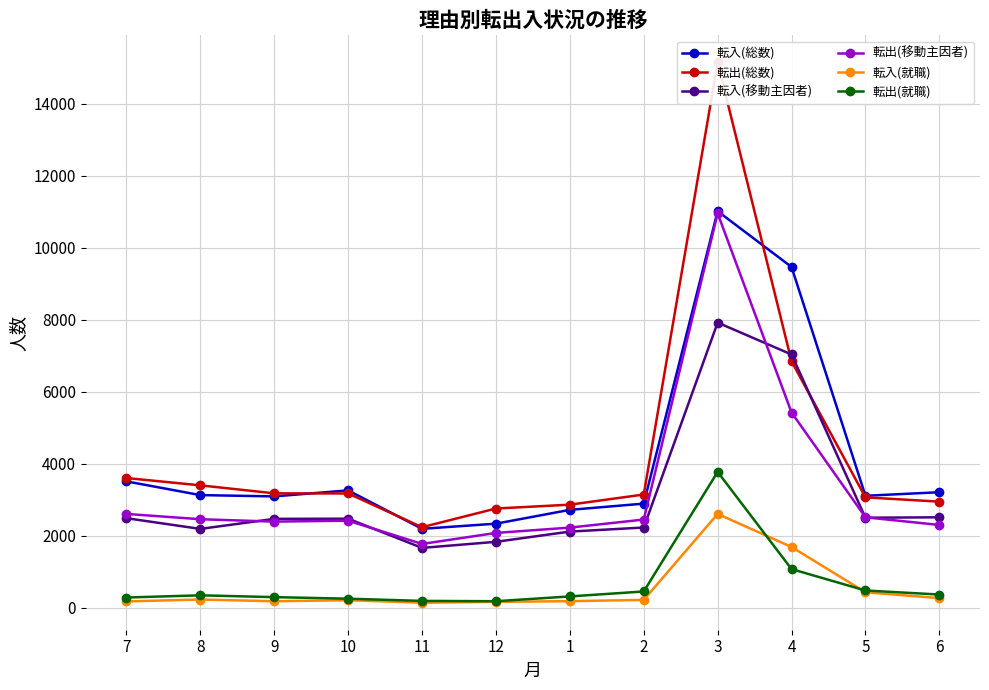

Which category has the lowest value across all series?

11